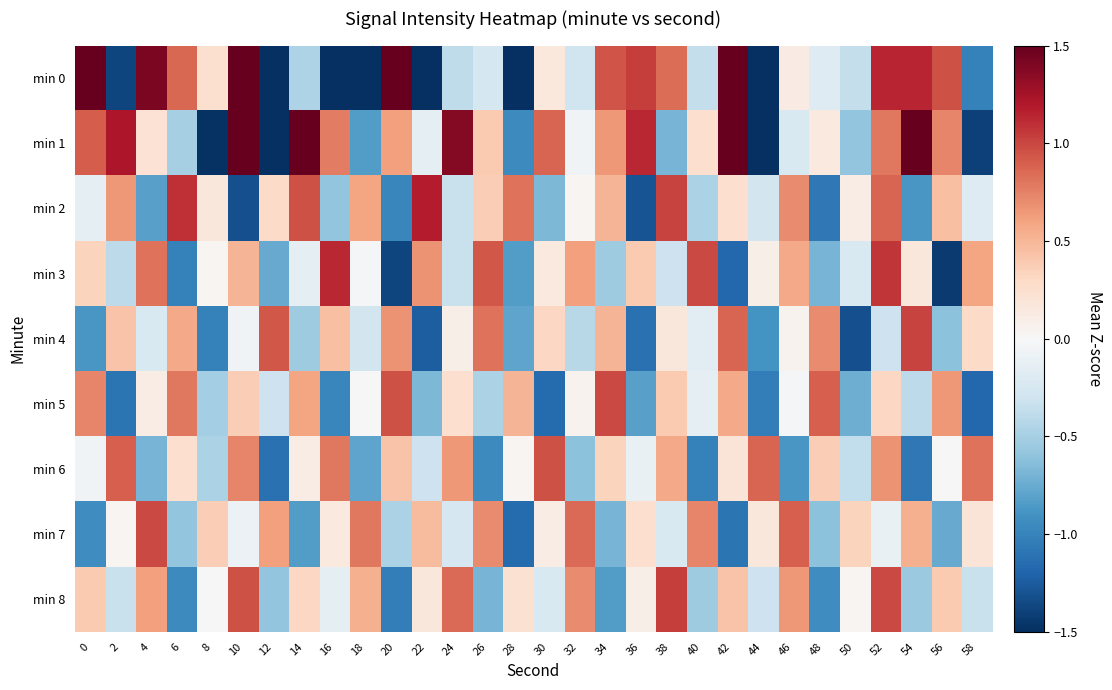

Reading left to right, transcribe all the data shown in this chart.

min 0: 0=2.4	2=-1.4	4=1.4	6=0.9	8=0.2	10=1.7	12=-1.9	14=-0.5	16=-1.7	18=-8.4	20=1.9	22=-1.6	24=-0.4	26=-0.3	28=-3.3	30=0.2	32=-0.3	34=0.9	36=1.0	38=0.8	40=-0.4	42=3.5	44=-2.6	46=0.1	48=-0.2	50=-0.4	52=1.1	54=1.1	56=1.0	58=-1.0
min 1: 0=0.9	2=1.2	4=0.2	6=-0.5	8=-1.5	10=2.0	12=-1.6	14=2.3	16=0.8	18=-0.8	20=0.6	22=-0.1	24=1.4	26=0.4	28=-1.0	30=0.9	32=-0.1	34=0.6	36=1.1	38=-0.7	40=0.3	42=1.8	44=-2.2	46=-0.2	48=0.1	50=-0.6	52=0.8	54=1.5	56=0.7	58=-1.4
min 2: 0=-0.1	2=0.6	4=-0.8	6=1.1	8=0.2	10=-1.3	12=0.3	14=1.0	16=-0.6	18=0.6	20=-1.0	22=1.2	24=-0.3	26=0.4	28=0.8	30=-0.7	32=0.0	34=0.5	36=-1.3	38=1.0	40=-0.5	42=0.3	44=-0.3	46=0.7	48=-1.1	50=0.1	52=0.9	54=-0.9	56=0.5	58=-0.2
min 3: 0=0.3	2=-0.4	4=0.8	6=-1.0	8=0.0	10=0.5	12=-0.8	14=-0.1	16=1.1	18=-0.0	20=-1.4	22=0.7	24=-0.3	26=0.9	28=-0.8	30=0.1	32=0.6	34=-0.5	36=0.4	38=-0.3	40=1.0	42=-1.2	44=0.1	46=0.6	48=-0.7	50=-0.2	52=1.1	54=0.2	56=-1.4	58=0.6
min 4: 0=-0.9	2=0.4	4=-0.2	6=0.6	8=-1.0	10=-0.1	12=0.9	14=-0.5	16=0.5	18=-0.3	20=0.7	22=-1.2	24=0.1	26=0.8	28=-0.8	30=0.3	32=-0.4	34=0.5	36=-1.1	38=0.2	40=-0.2	42=0.9	44=-0.9	46=0.1	48=0.7	50=-1.3	52=-0.3	54=1.0	56=-0.6	58=0.3
min 5: 0=0.7	2=-1.1	4=0.1	6=0.8	8=-0.5	10=0.4	12=-0.3	14=0.6	16=-1.0	18=0.0	20=1.0	22=-0.7	24=0.3	26=-0.5	28=0.5	30=-1.2	32=0.1	34=1.0	36=-0.8	38=0.4	40=-0.1	42=0.6	44=-1.0	46=-0.0	48=0.9	50=-0.7	52=0.3	54=-0.4	56=0.6	58=-1.2
min 6: 0=-0.1	2=0.9	4=-0.7	6=0.3	8=-0.5	10=0.7	12=-1.1	14=0.1	16=0.8	18=-0.8	20=0.4	22=-0.3	24=0.6	26=-1.0	28=0.0	30=1.0	32=-0.6	34=0.3	36=-0.1	38=0.6	40=-1.0	42=0.2	44=0.9	46=-0.9	48=0.4	50=-0.4	52=0.7	54=-1.1	56=0.0	58=0.8
min 7: 0=-0.9	2=0.0	4=1.0	6=-0.6	8=0.4	10=-0.1	12=0.6	14=-0.8	16=0.1	18=0.8	20=-0.5	22=0.5	24=-0.3	26=0.7	28=-1.2	30=0.1	32=0.8	34=-0.7	36=0.3	38=-0.2	40=0.7	42=-1.1	44=0.2	46=0.9	48=-0.6	50=0.3	52=-0.1	54=0.5	56=-0.8	58=0.2
min 8: 0=0.4	2=-0.3	4=0.6	6=-1.0	8=0.0	10=1.0	12=-0.6	14=0.3	16=-0.1	18=0.5	20=-1.0	22=0.2	24=0.8	26=-0.7	28=0.2	30=-0.2	32=0.7	34=-0.8	36=0.1	38=1.0	40=-0.5	42=0.4	44=-0.3	46=0.6	48=-0.9	50=0.0	52=1.0	54=-0.6	56=0.4	58=-0.3